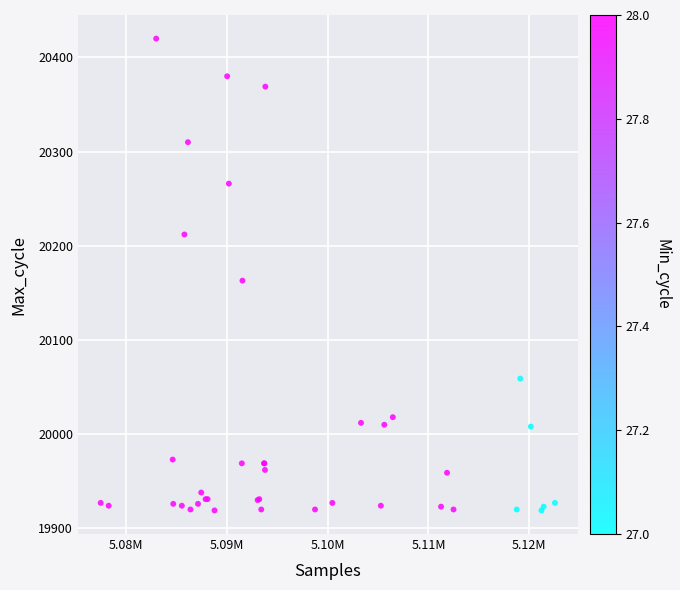

What Y value in the scatter plot is closest to 20169?

20163